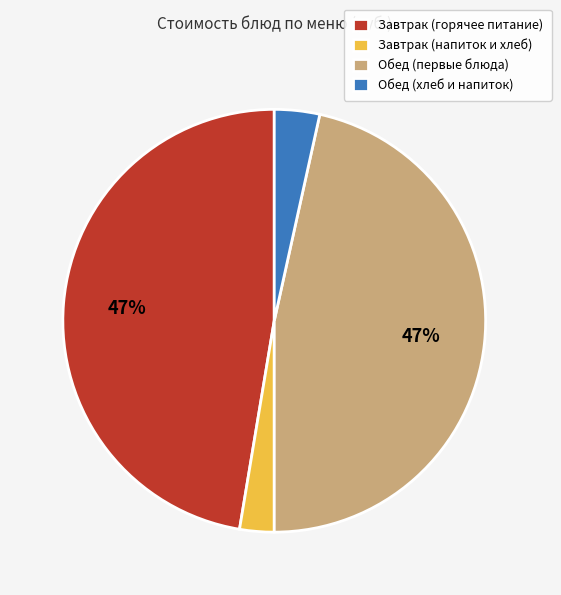

The Завтрак (горячее питание) slice represents 34% of the pie. True or false?

False